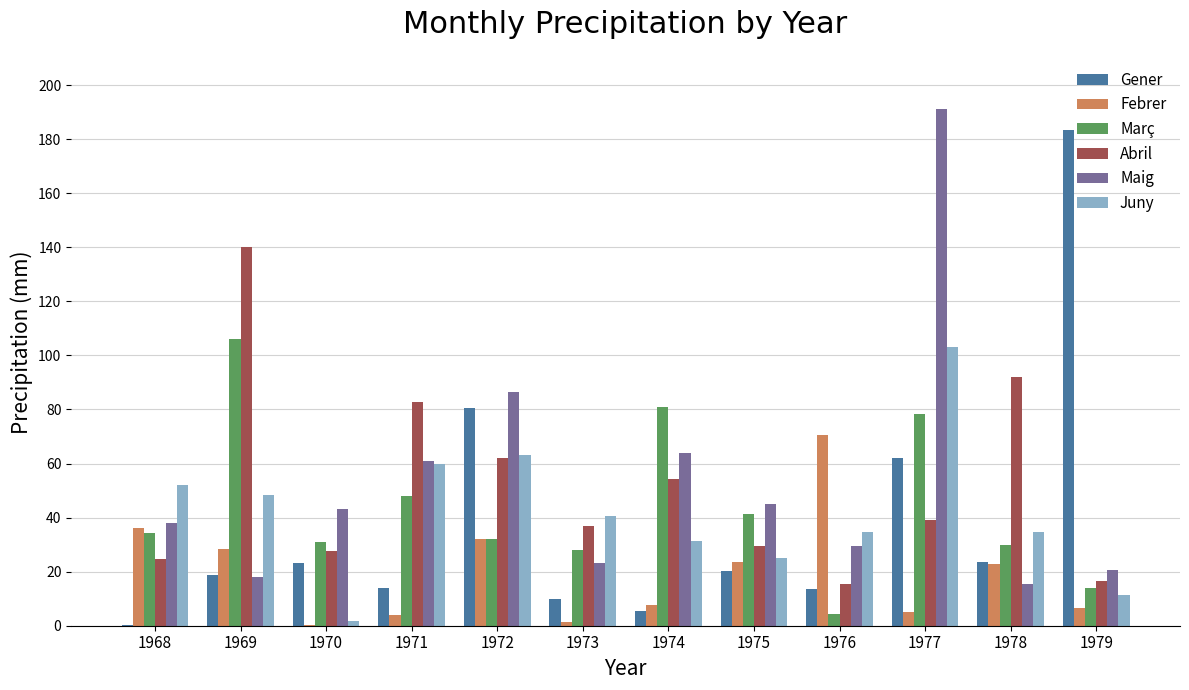

The Febrer series shows 0.1 at 1970. True or false?

True